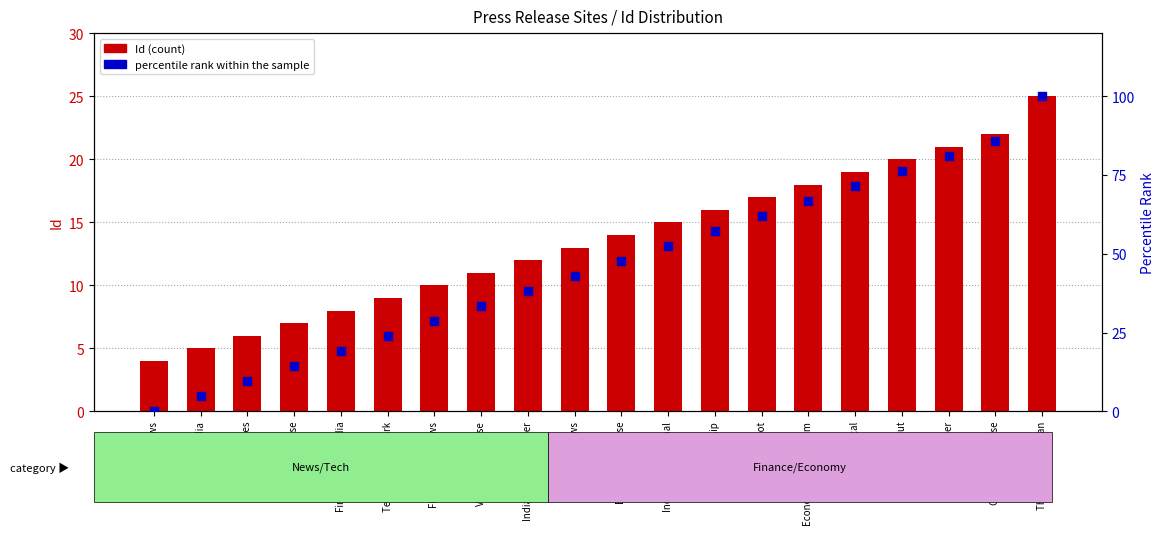

Is the value of Id at News Watch Out greater than the value of percentile rank within the sample at Tech Gossip?

No